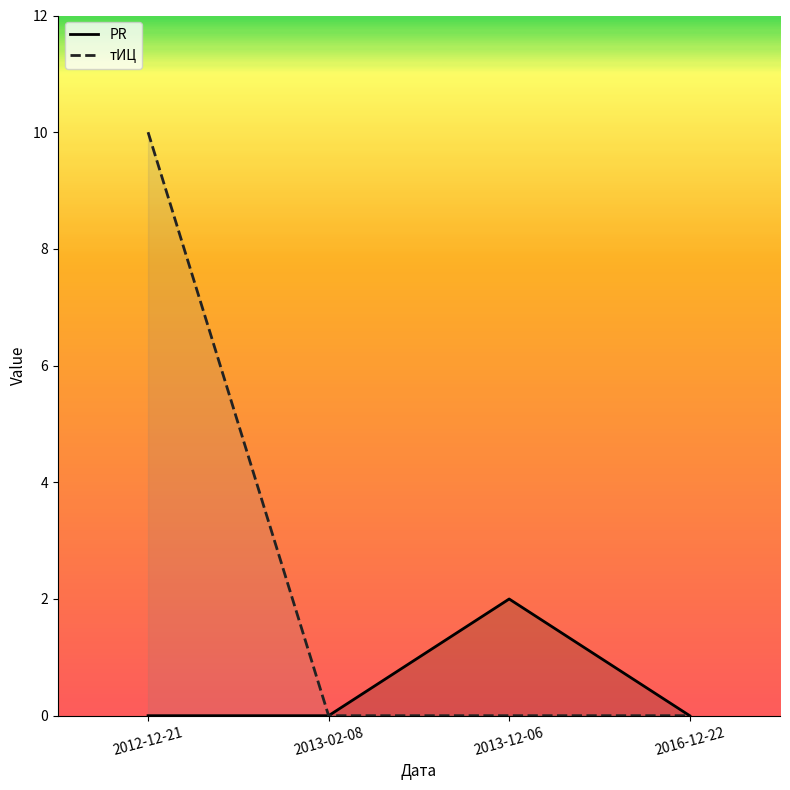

At which category is the sum across all series the highest?

2012-12-21